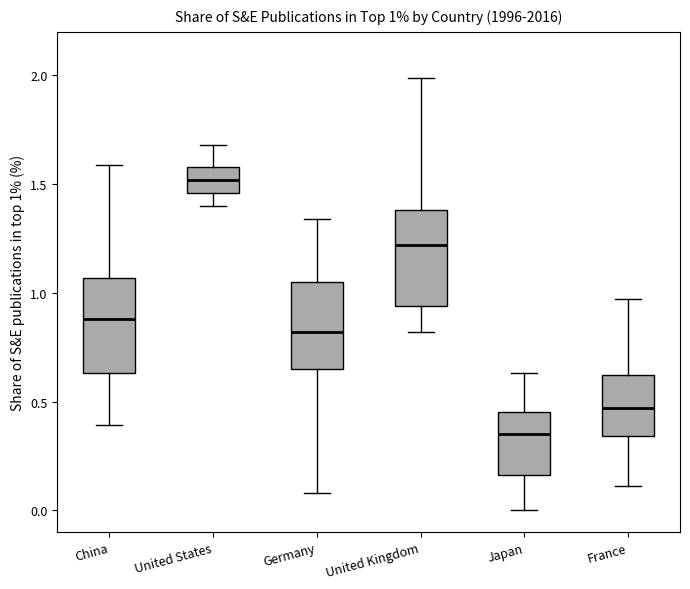

Which box's median line is the lowest?

Japan